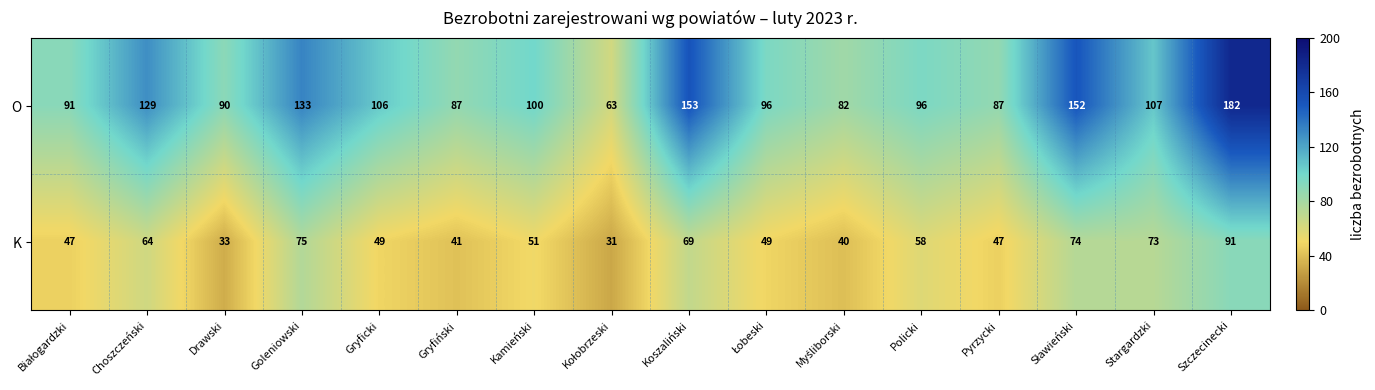

What is the difference between the highest and lowest values at Gryfiński?

46